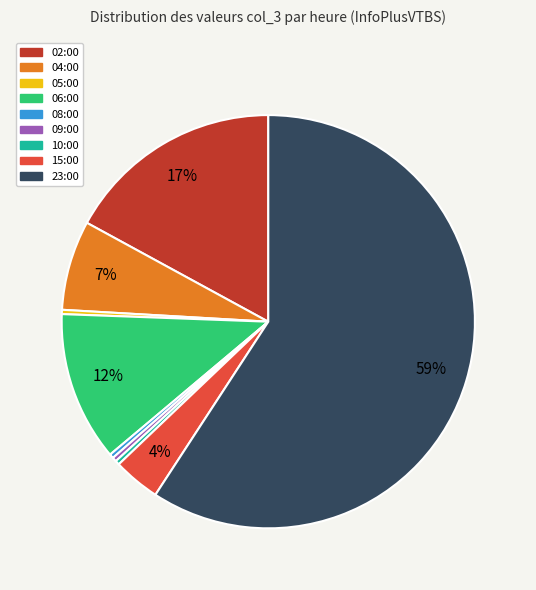

The 23:00 slice represents 59% of the pie. True or false?

True